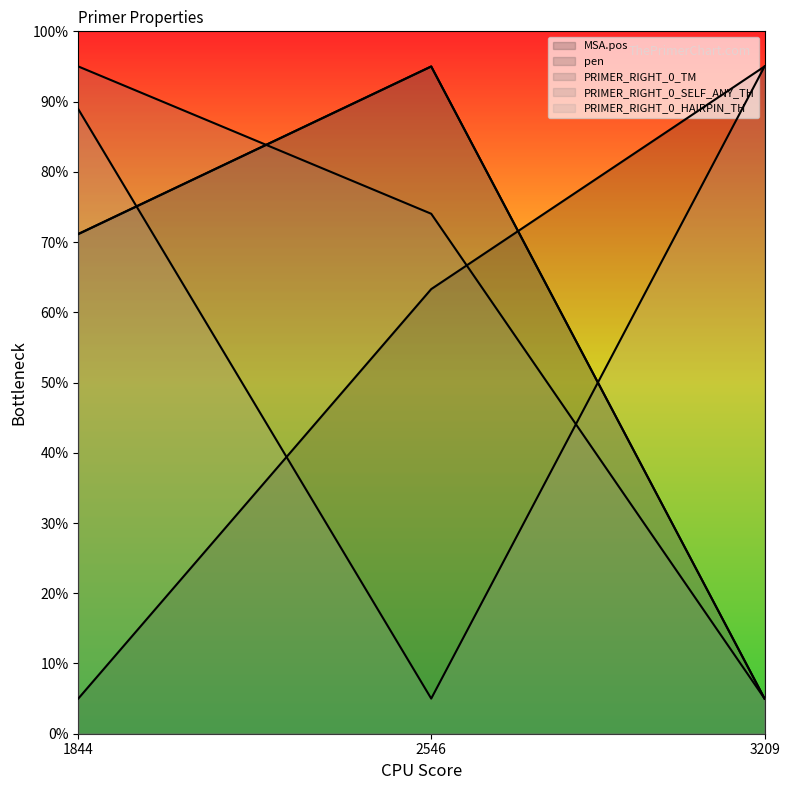

What is the difference between the maximum and minimum values in the PRIMER_RIGHT_0_SELF_ANY_TH series?

90.0